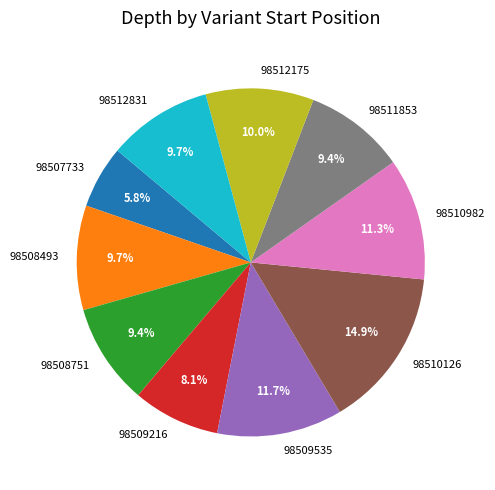

To the nearest percent, what percentage of the pie is 98512831?

10%